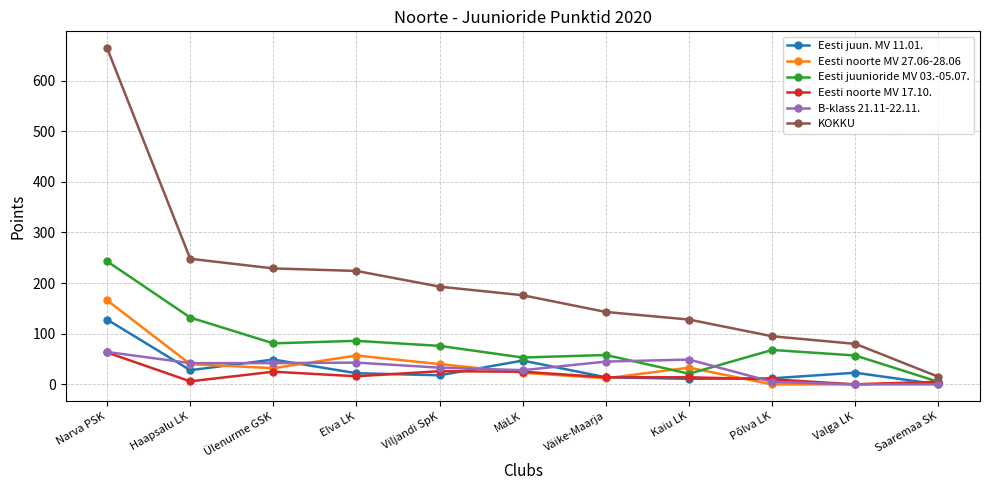

What is the highest value of the Eesti noorte MV 17.10. series?

63